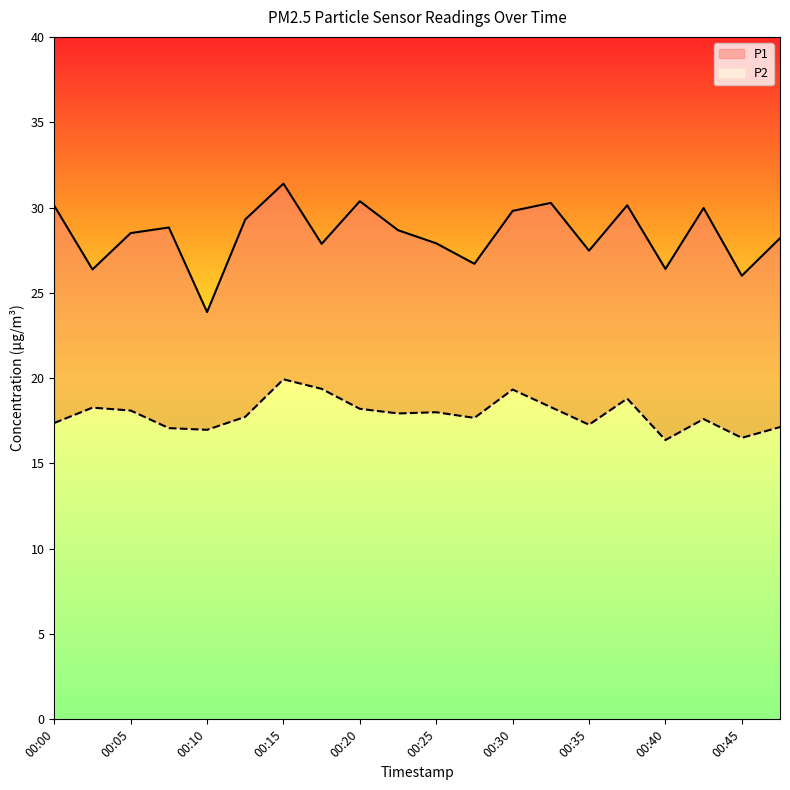

Which series changed the most between 00:07 and 00:45?

P1